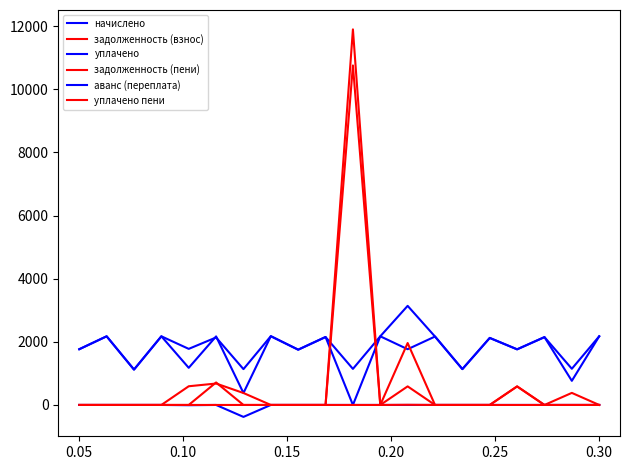

How many times do задолженность (пени) and задолженность (взнос) cross each other?

2